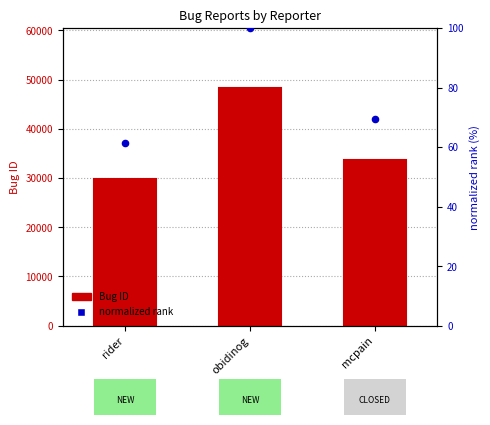

What is the total value across all series at obidinog?

48473.0